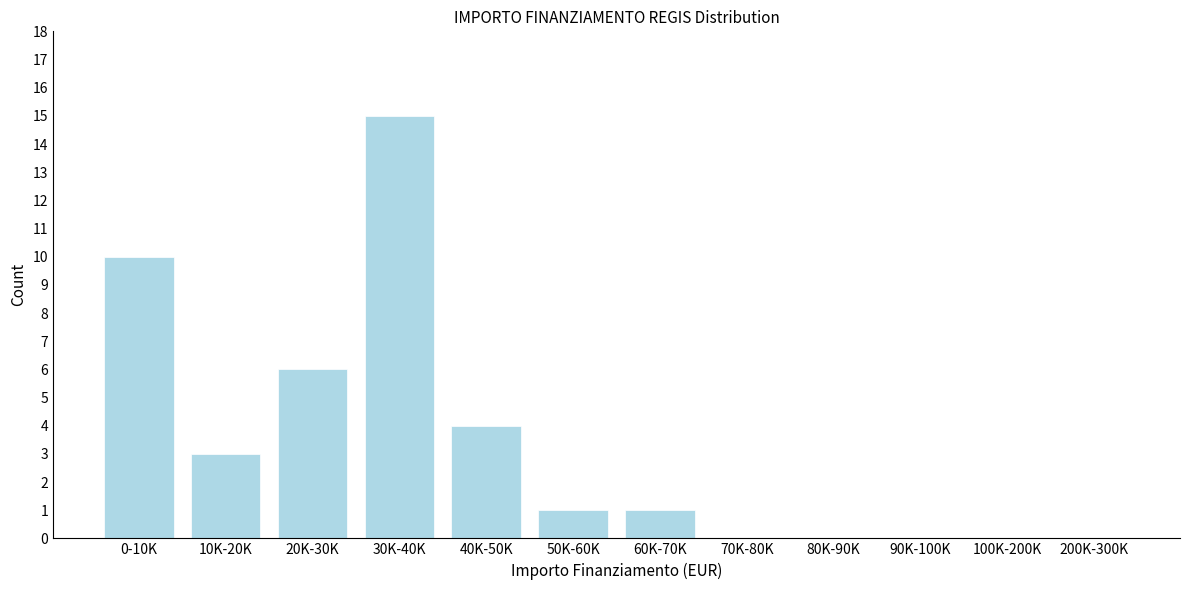

Reading left to right, transcribe all the data shown in this chart.

0-10K=10	10K-20K=3	20K-30K=6	30K-40K=15	40K-50K=4	50K-60K=1	60K-70K=1	70K-80K=0	80K-90K=0	90K-100K=0	100K-200K=0	200K-300K=0